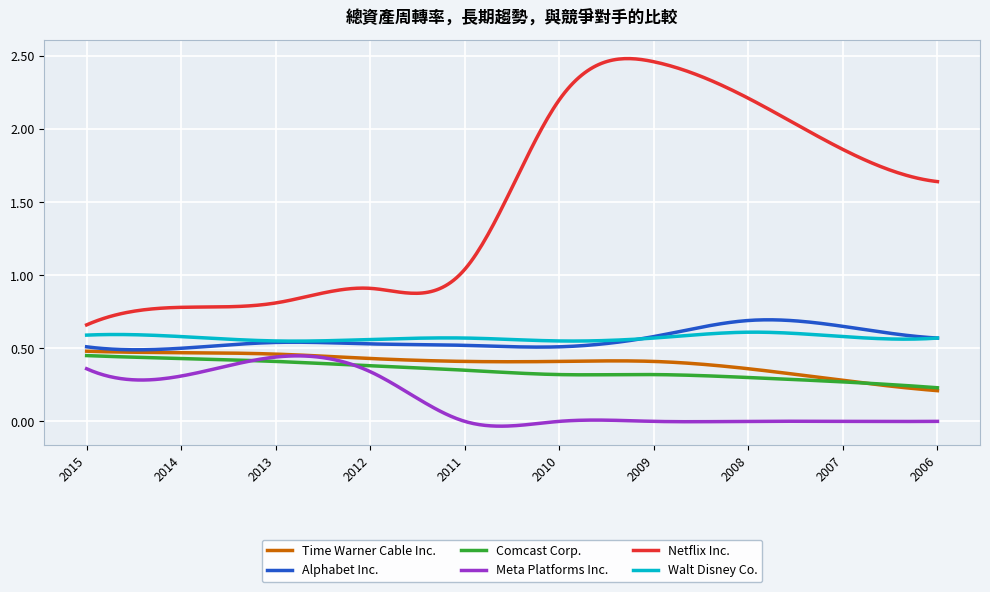

Which series has the largest total across all categories?

Netflix Inc.